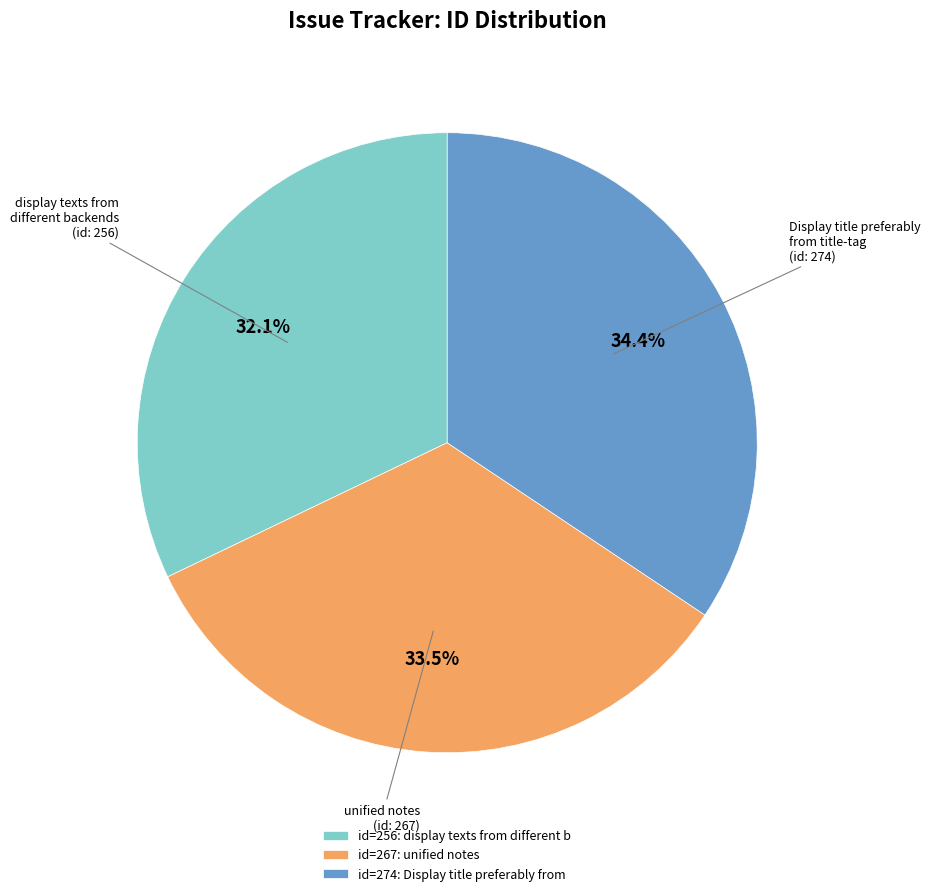

What is the ratio of the value at id=256: display texts from different b to the value at id=267: unified notes?

1.0